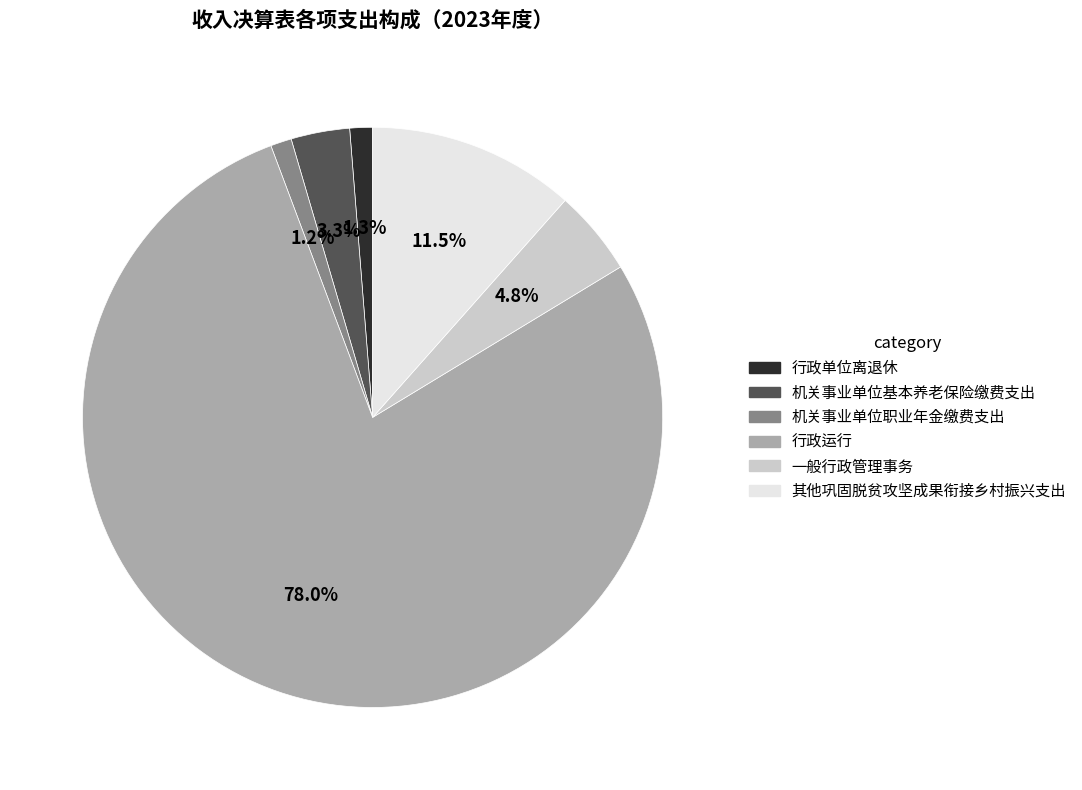

To the nearest percent, what is the combined percentage of 行政单位离退休 and 机关事业单位基本养老保险缴费支出?

5%